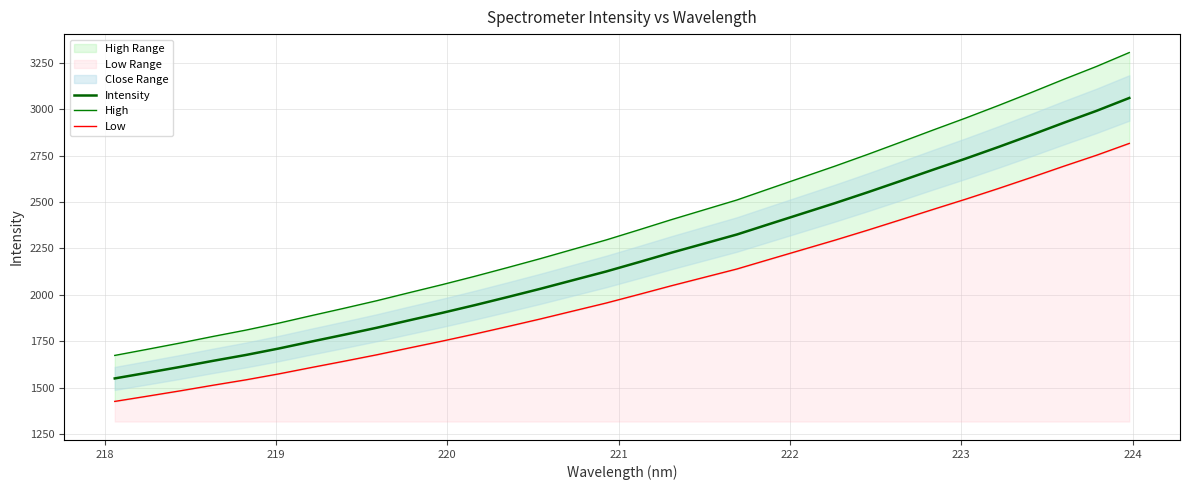

Which series has the largest total across all categories?

High